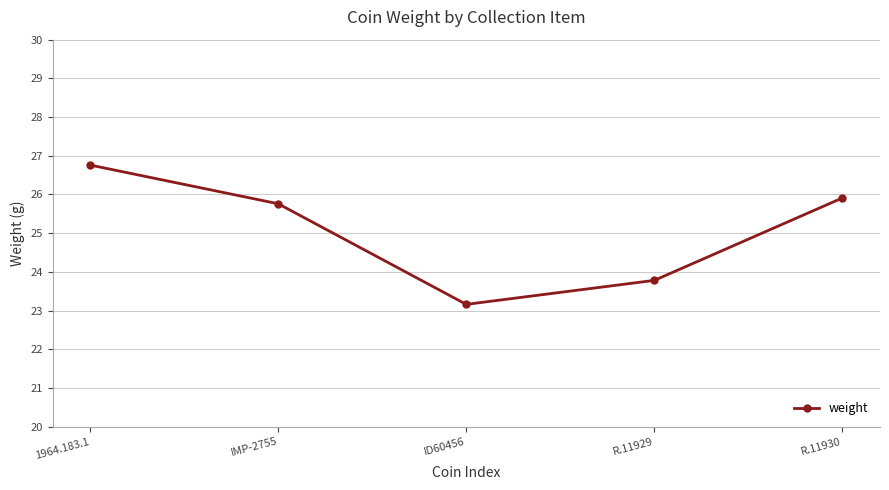

What is the value of the 3rd point from the left?

23.2